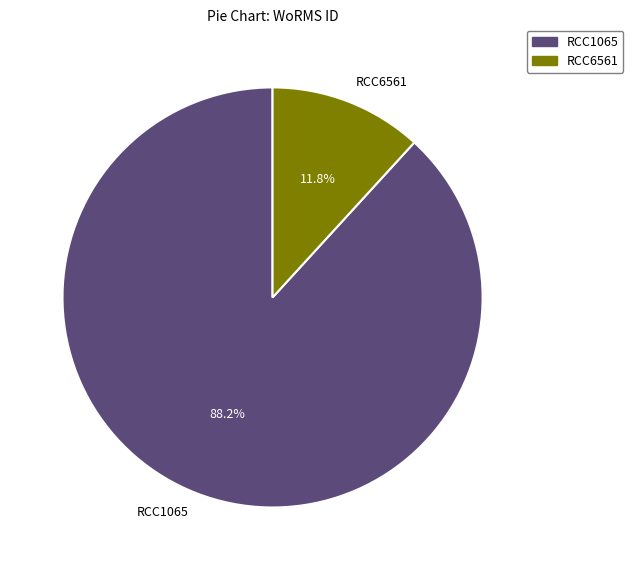

What is the smallest slice in the pie chart?

RCC6561